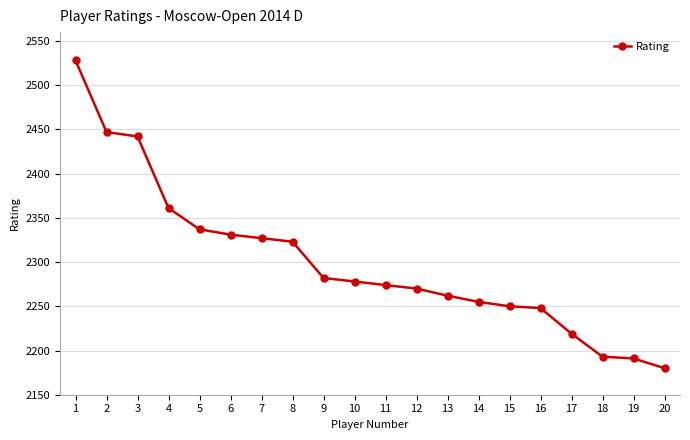

Is this an area chart (filled region under the line)?

No